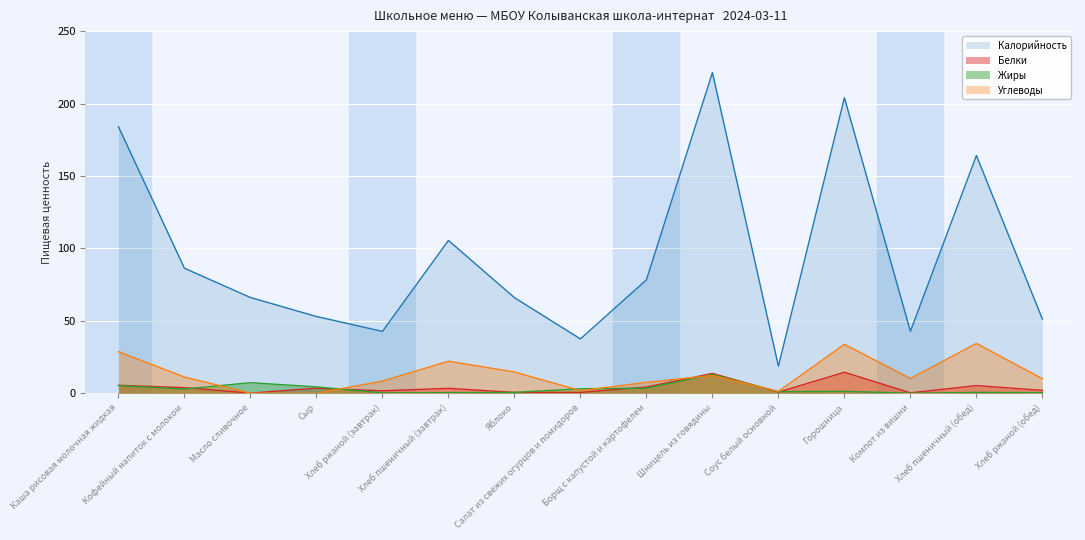

Is the value of Калорийность at Масло сливочное greater than the value of Жиры at Хлеб пшеничный (обед)?

Yes